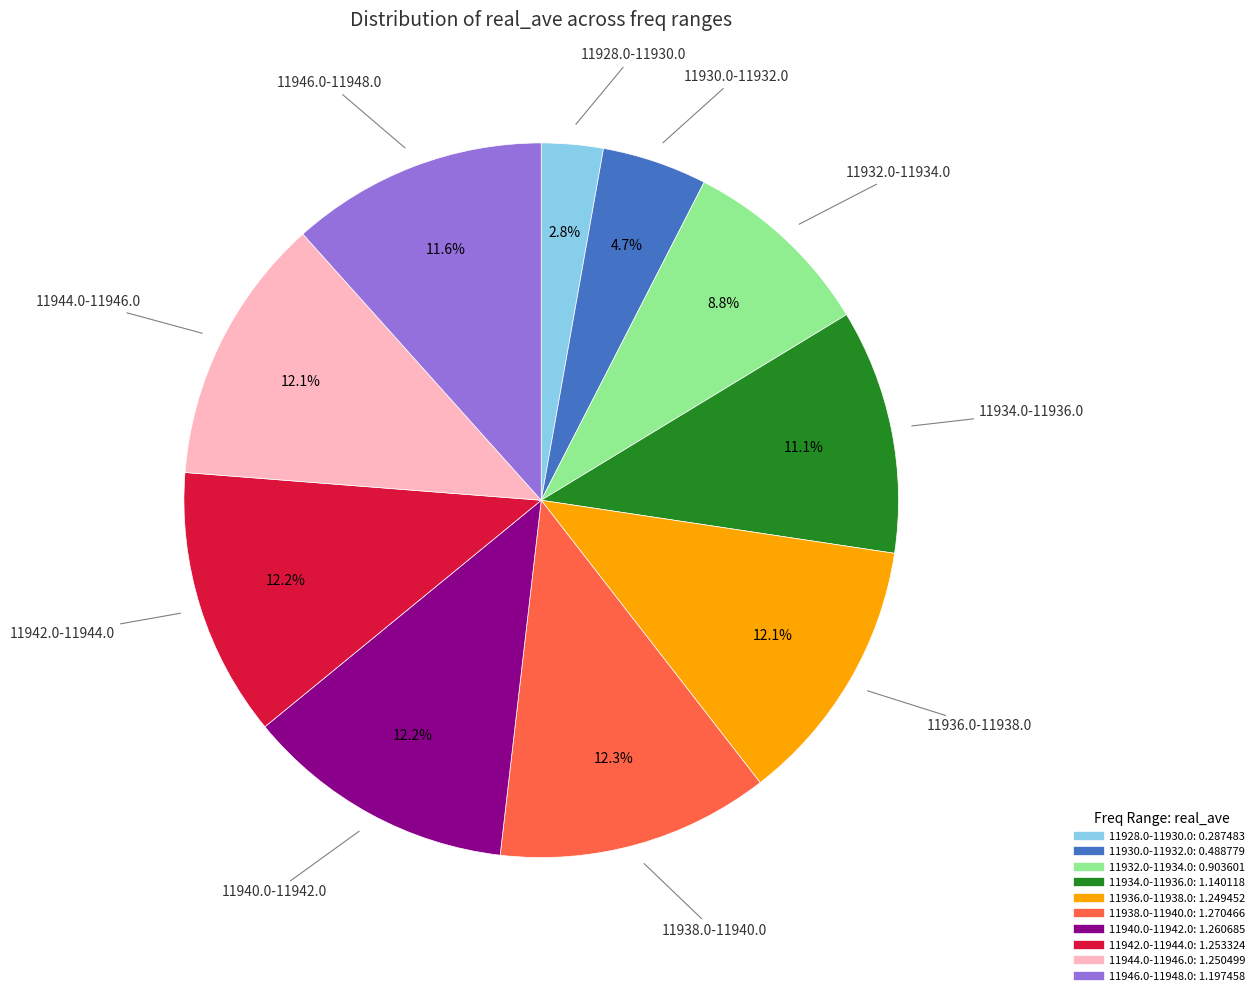

Does any single category account for the majority?

No